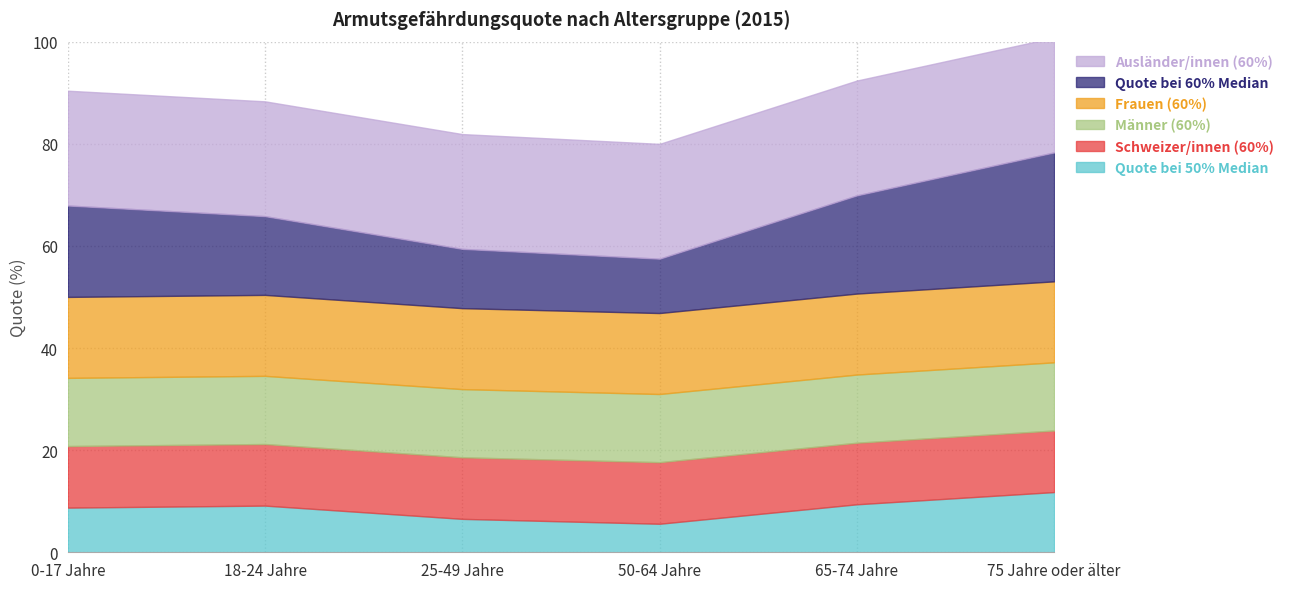

Between 0-17 Jahre and 25-49 Jahre, which series saw the biggest shift?

Quote bei 60% Median